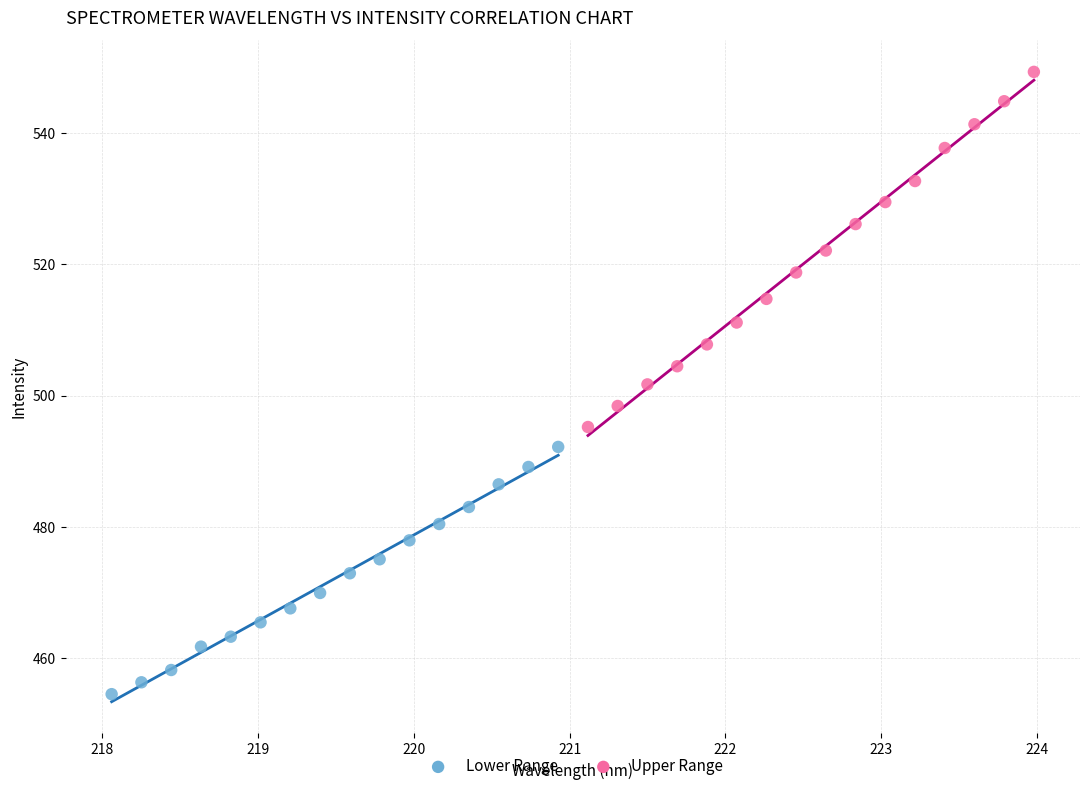

Which series contains the highest Y value?

Upper Range